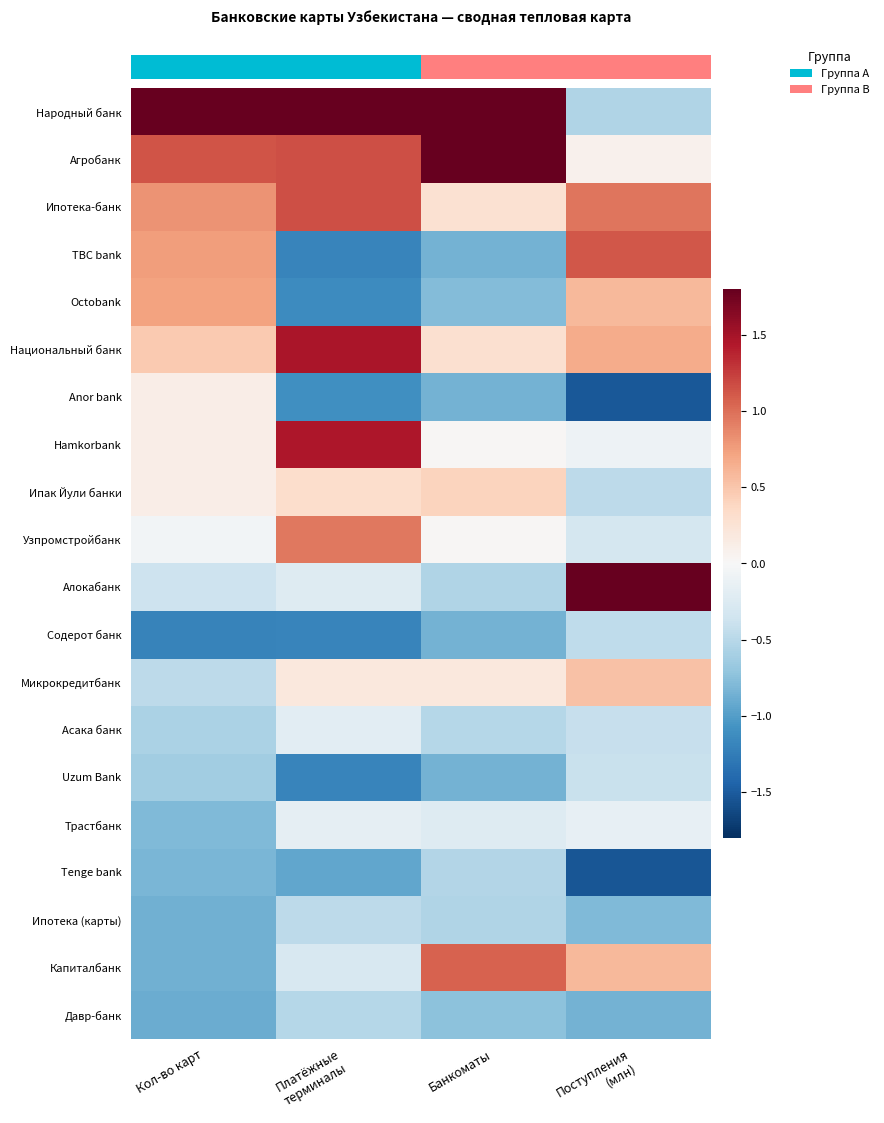

Between Поступления
(млн) and Банкоматы, which is larger?

Банкоматы